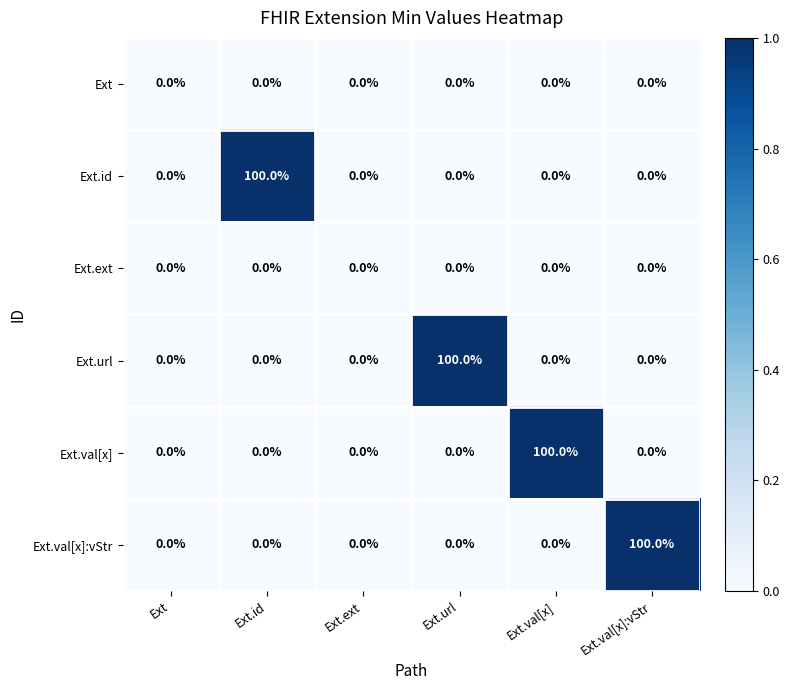

What is the average value of the Ext.val[x] series?

17